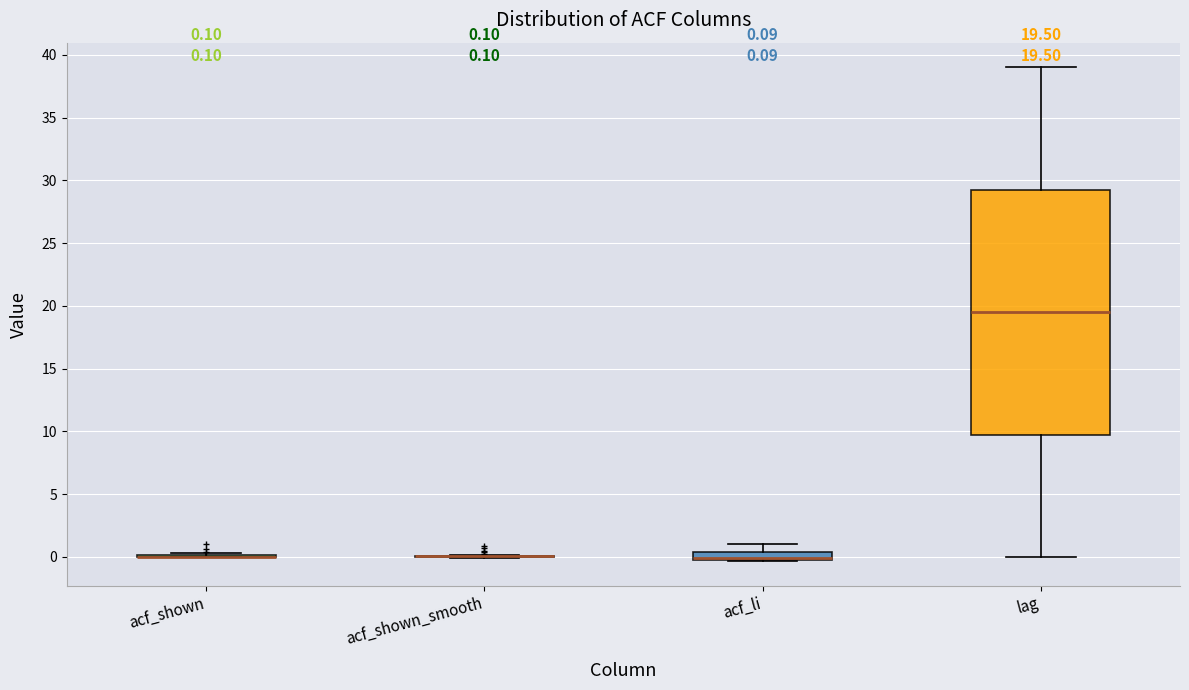

Comparing the boxes themselves (not the whiskers), which one is the tallest?

lag